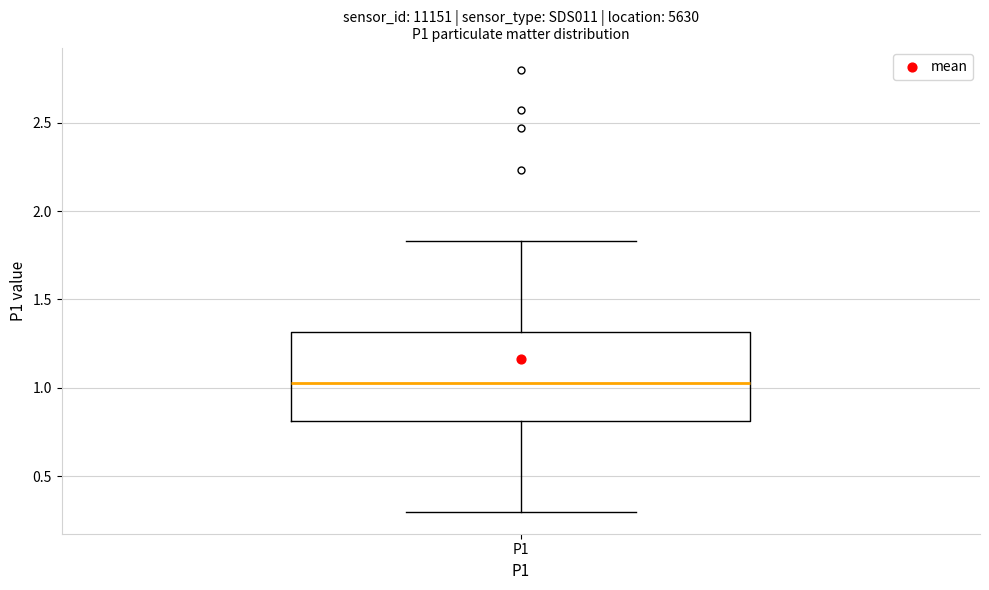

Where does the median line of the box for P1 sit on the y-axis? The values are not printed on the chart, so give them approximately, as read against the axis.

1.05